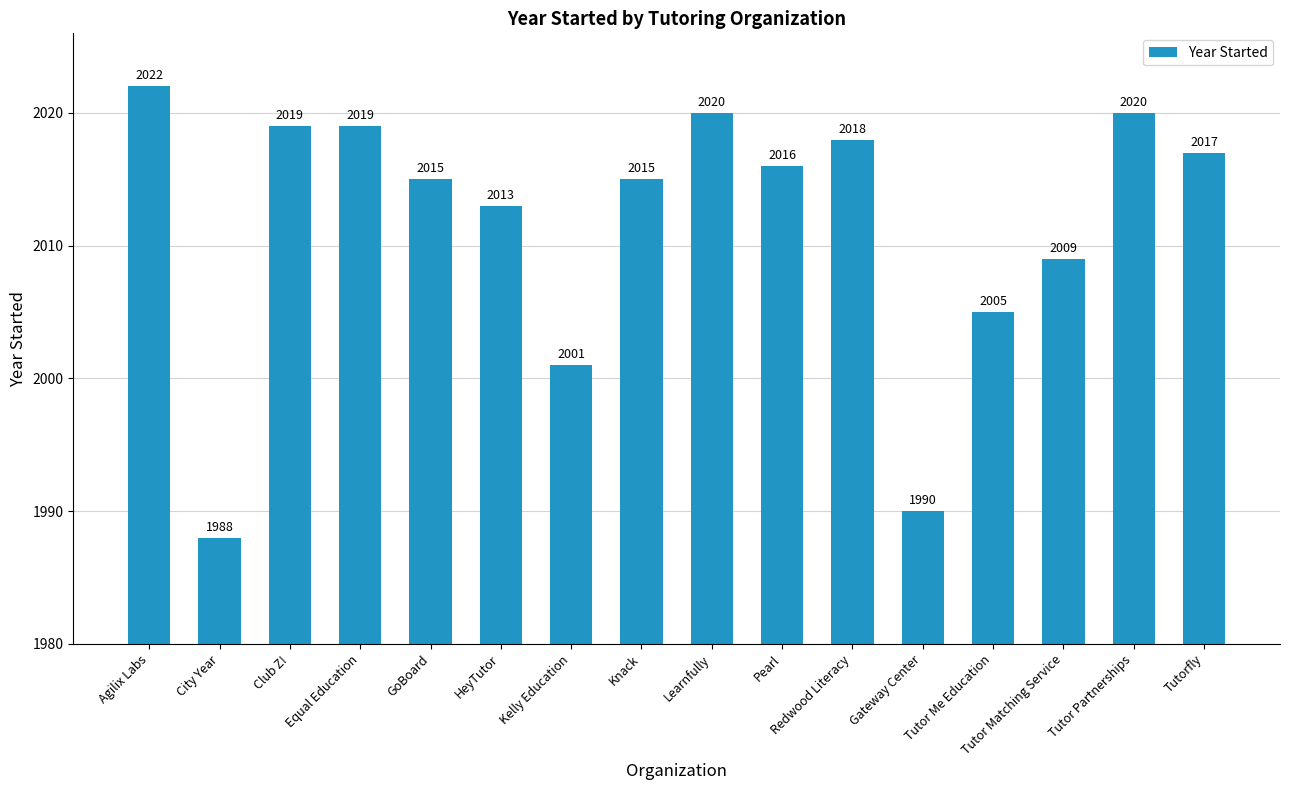

Approximately how many times larger is the value at GoBoard compared to Knack?

1.0